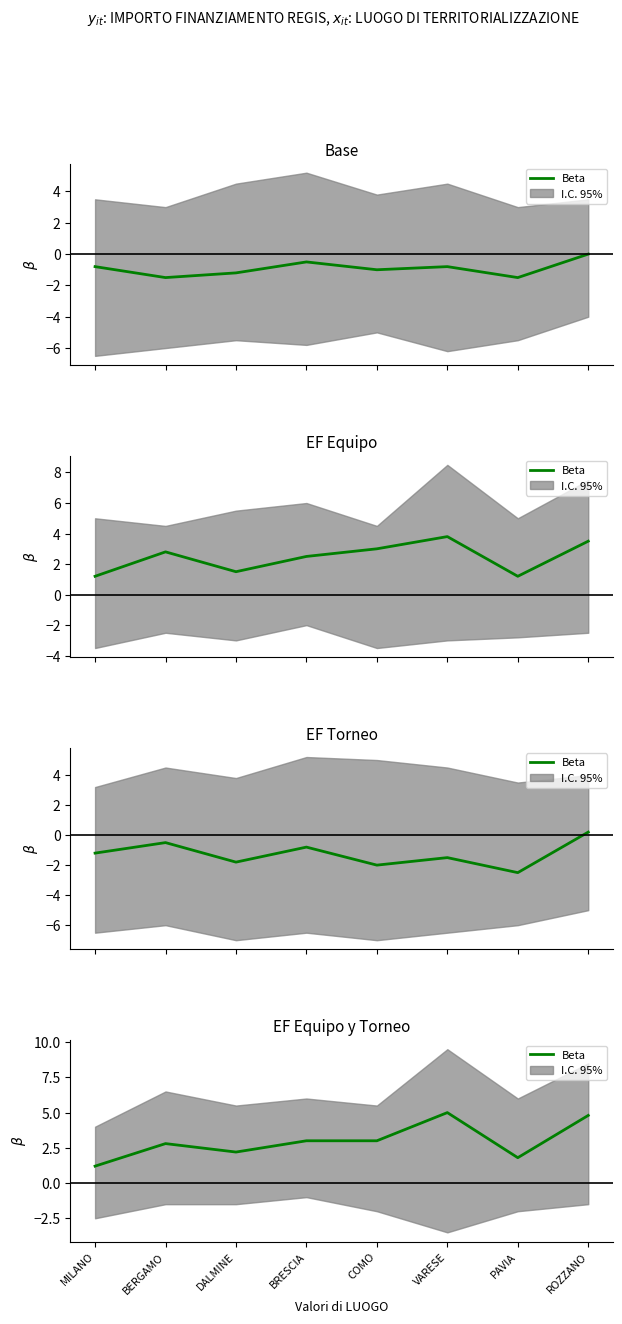

Rank the categories by value from highest to lowest.

VARESE, ROZZANO, BRESCIA, COMO, BERGAMO, DALMINE, PAVIA, MILANO